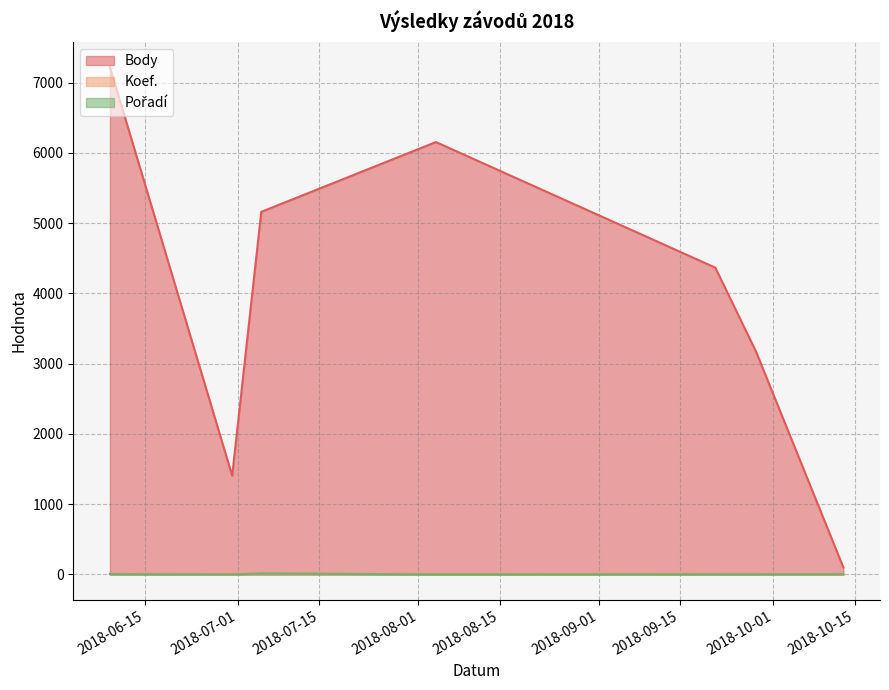

What is the average value of the Pořadí series?

5